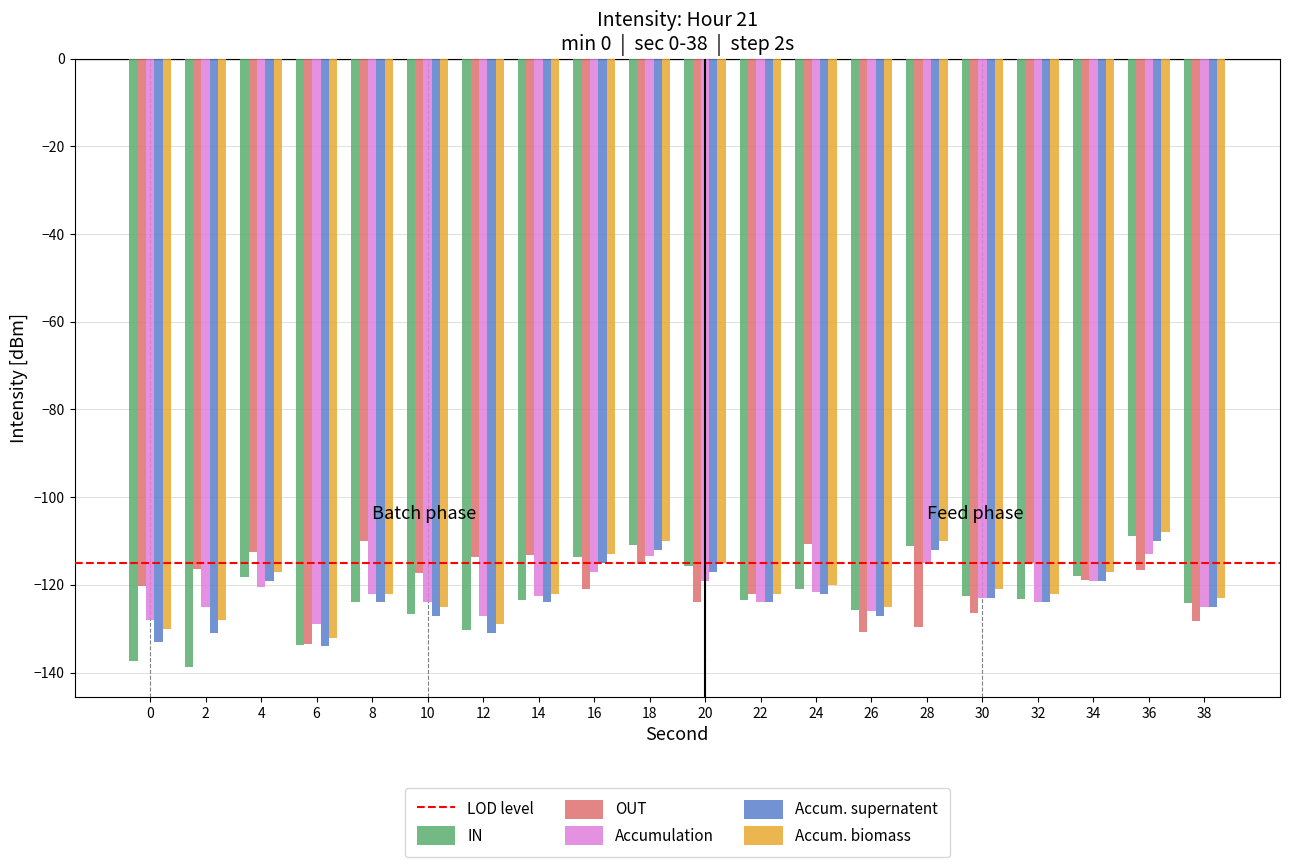

What is the average value of the Accum. biomass series?

-120.5